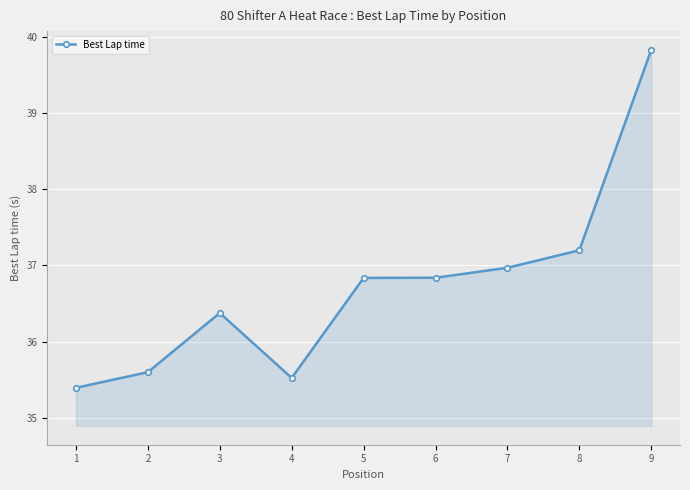

Where does the data first go above 36?

3